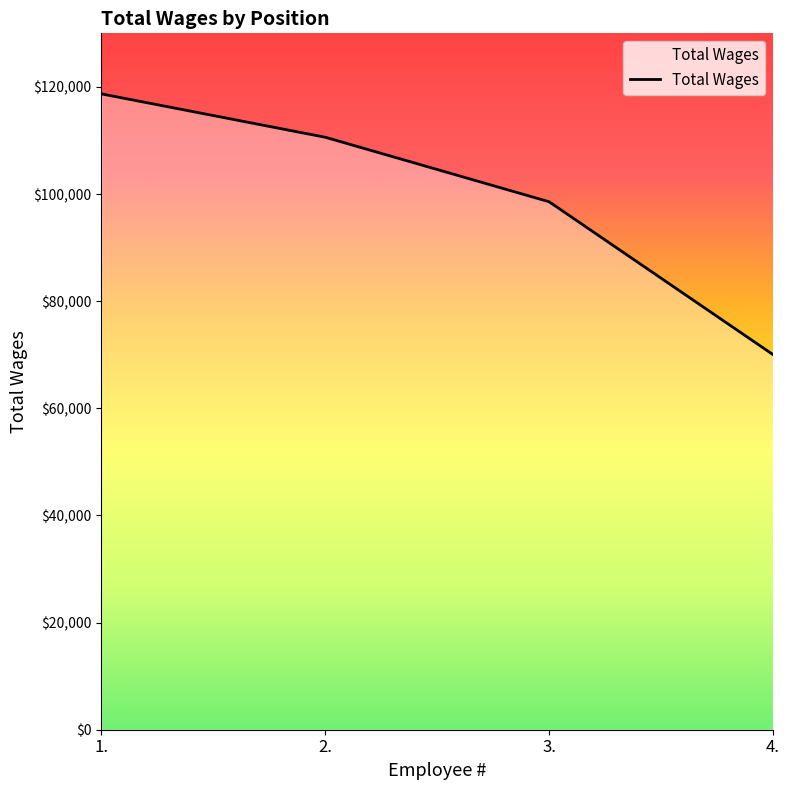

At which label is the value closest to 94363?

3.